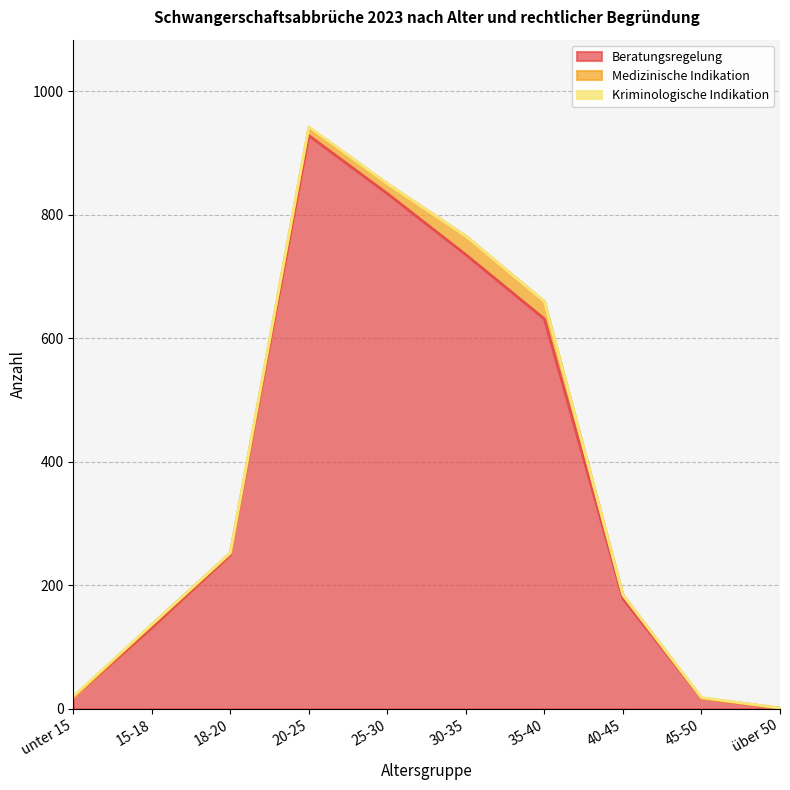

How many lines are shown in the chart?

3